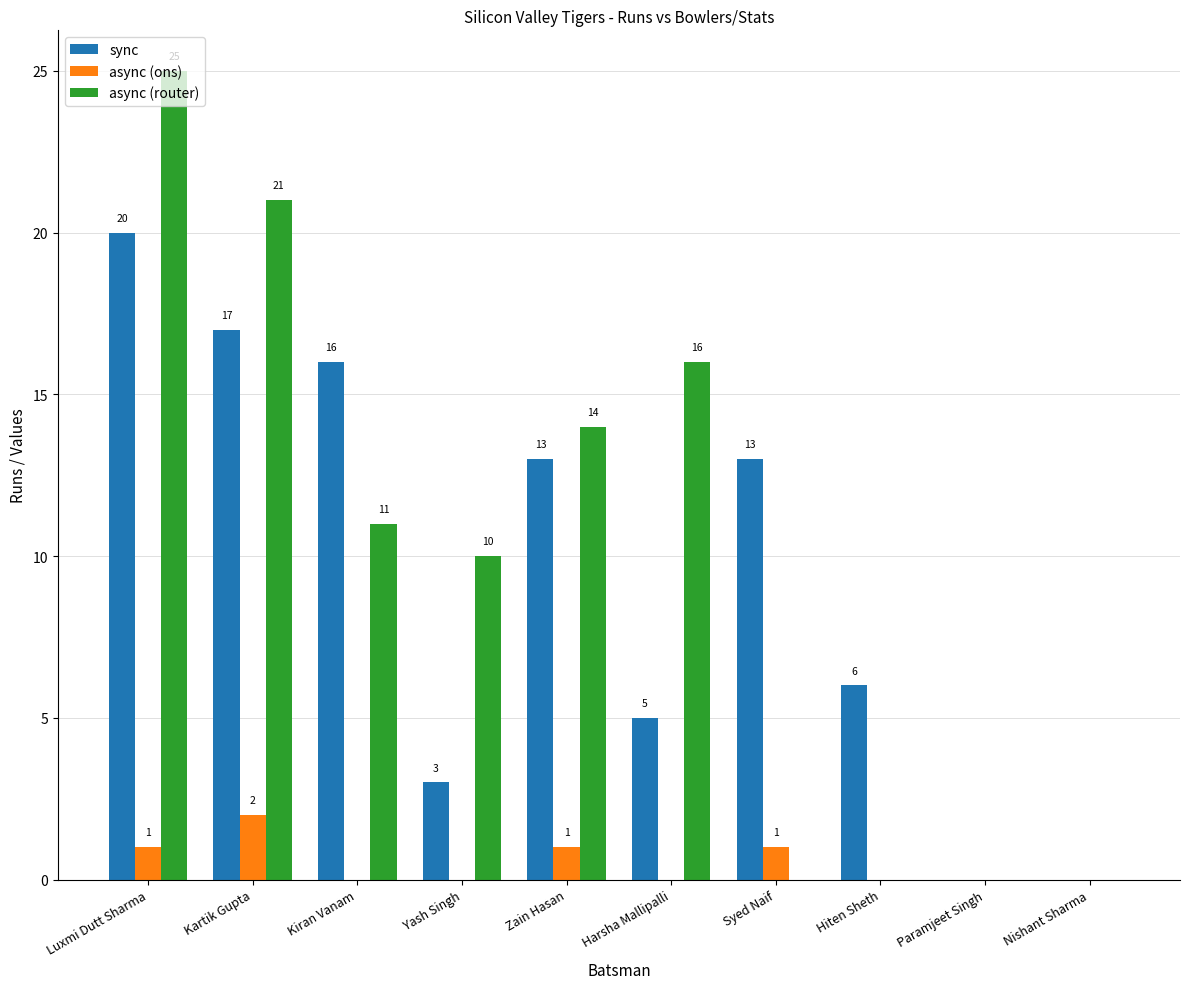

What is the maximum value shown in the chart?

25